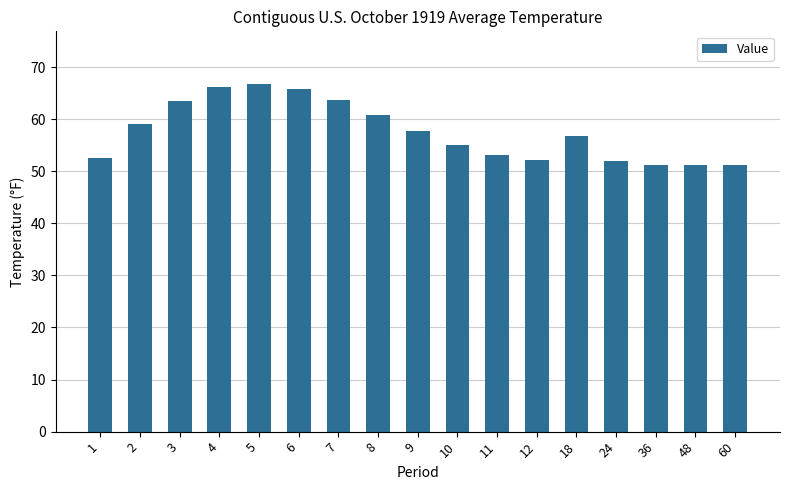

What is the ratio of the value at 10 to the value at 8?

0.9